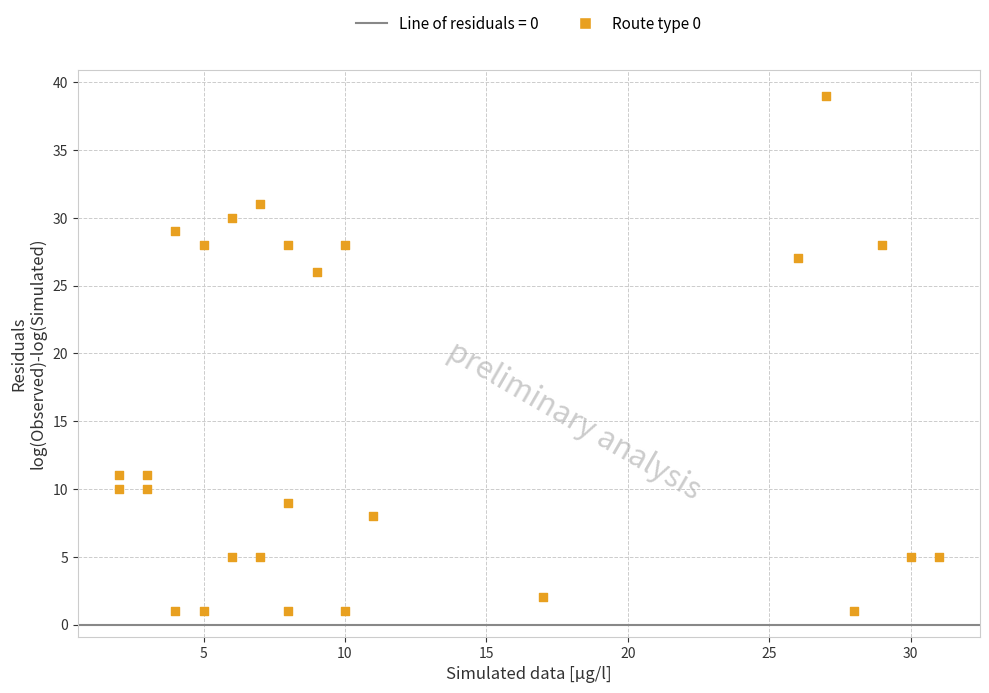

What is the range of X values (max minus min)?

29